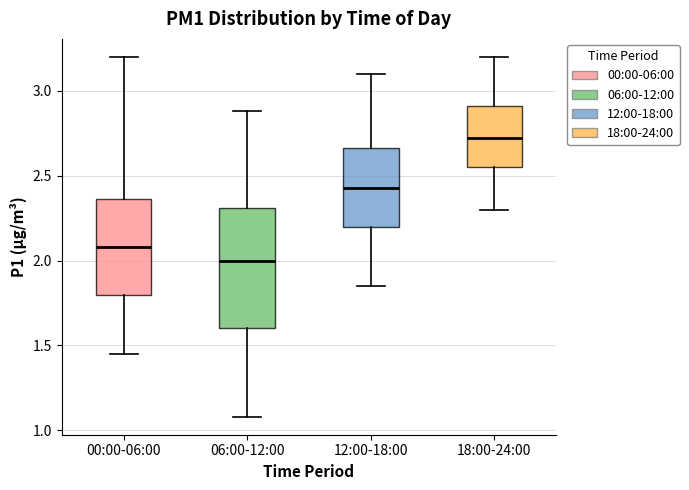

Comparing the boxes themselves (not the whiskers), which one is the tallest?

06:00-12:00